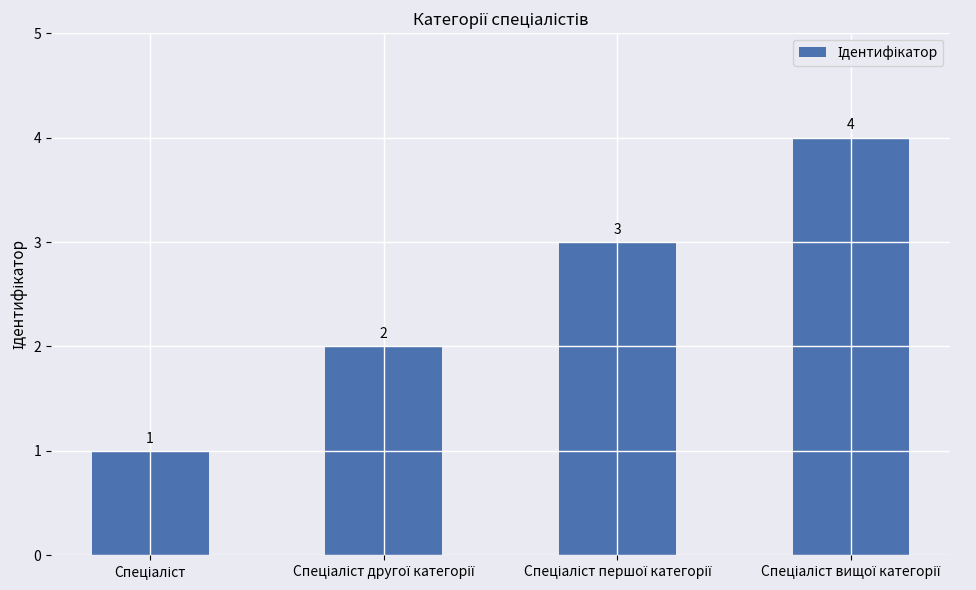

Count the values in the range 2 to 4.

3